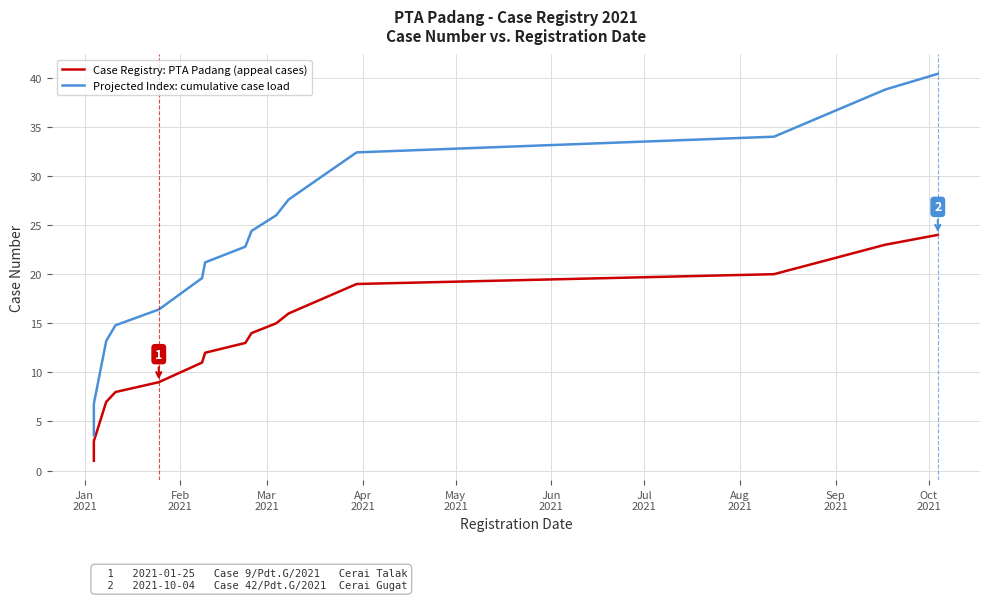

Reading right to left, what are all the values shown in this chart?

Case Registry: PTA Padang (appeal cases): 24.0	23.0	20.0	19.0	16.0	15.0	14.0	13.0	12.0	11.0	10.0	9.0	8.0	7.0	6.0	5.0	4.0	3.0	2.0	1.0
Projected Index: cumulative case load: 40.4	38.8	34.0	32.4	27.6	26.0	24.4	22.8	21.2	19.6	18.0	16.4	14.8	13.2	11.6	10.0	8.4	6.8	5.2	3.6